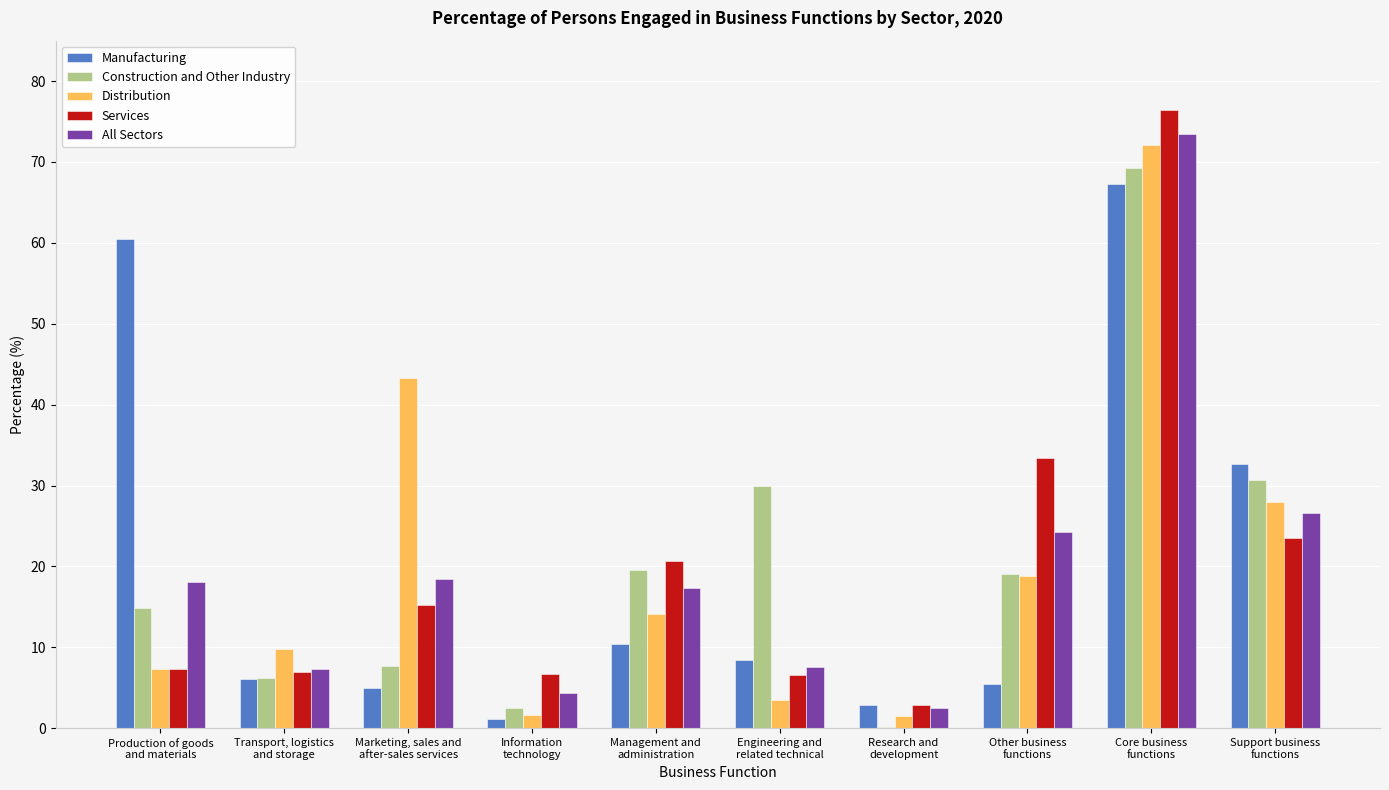

What is the approximate value of Manufacturing at Research and
development?

2.9